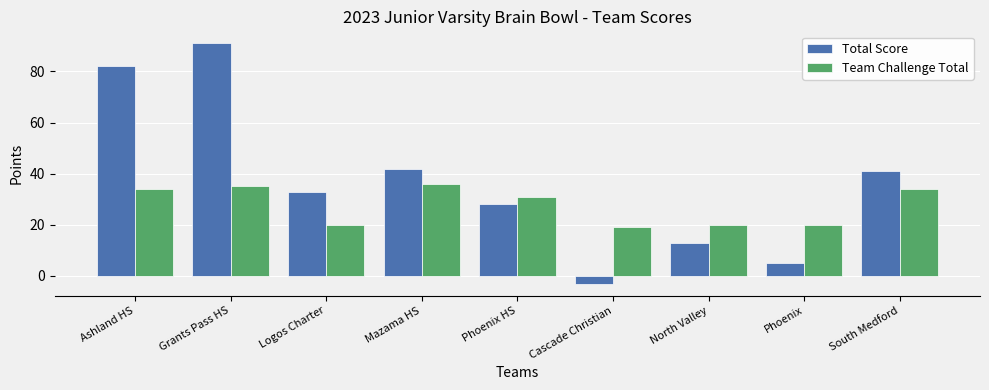

Where is Team Challenge Total nearest to the value 27?

Phoenix HS